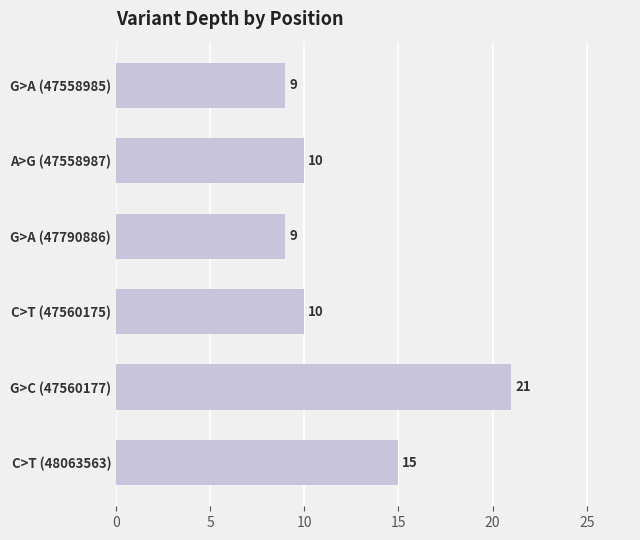

What is the label of the 4th bar from the top?

C>T (47560175)